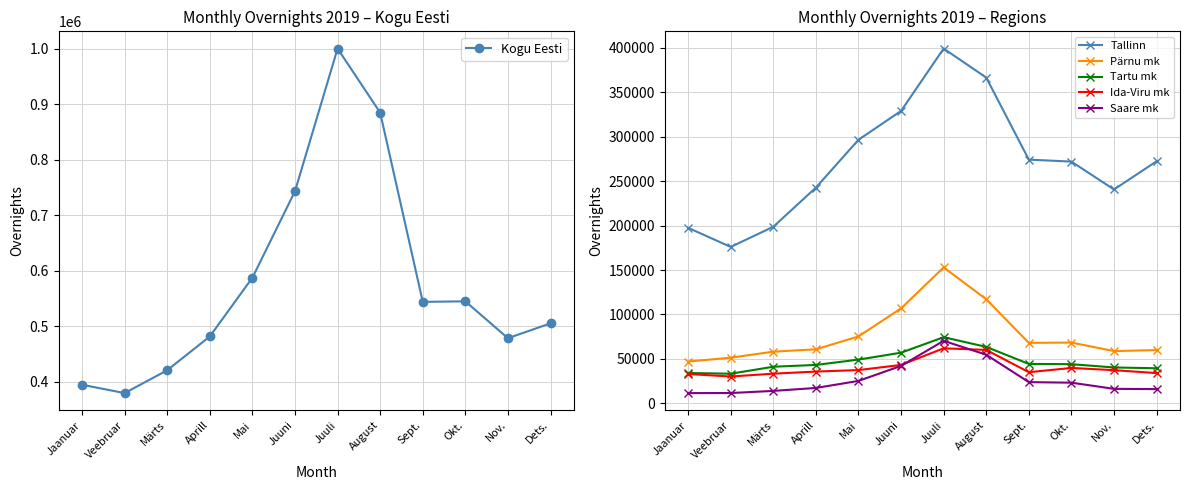

What is the value of the Tallinn point at the 8th from the left?

366528